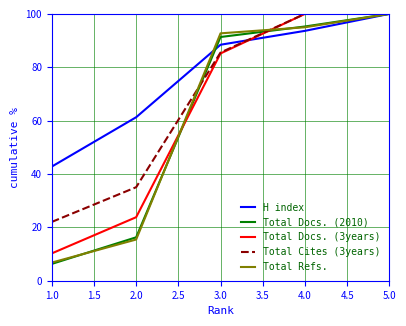

What is the total value across all series at 3.0?

443.2